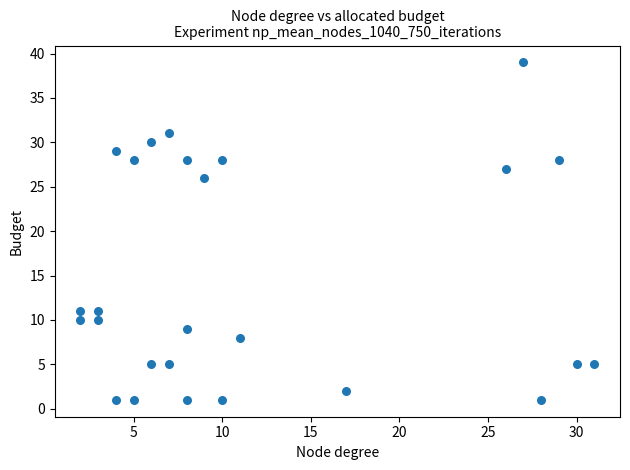

What Y value in the scatter plot is closest to 20?

26